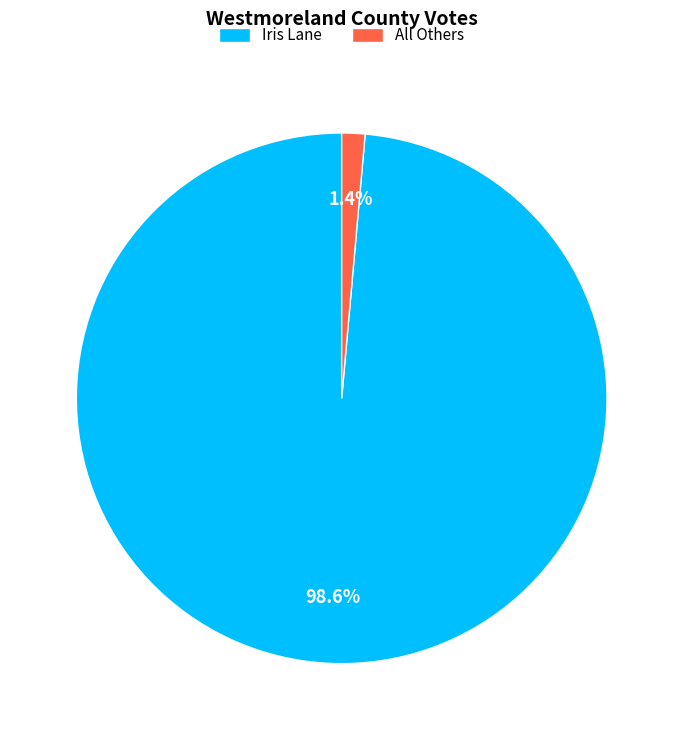

What is the majority slice?

Iris Lane